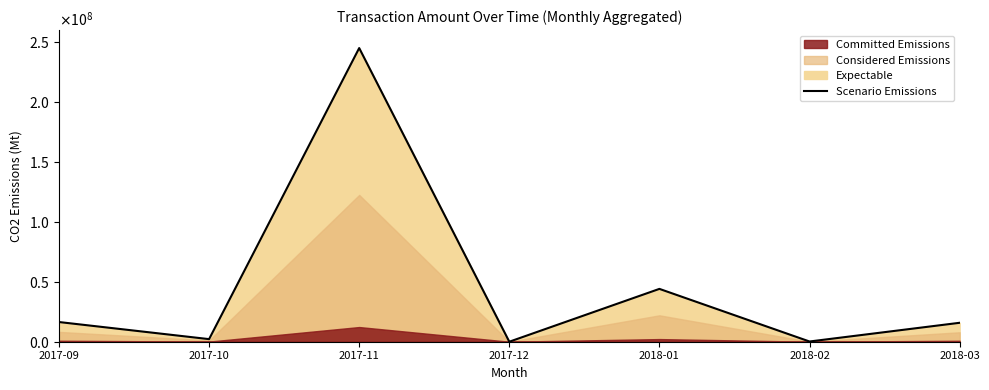

How many points are lower than both their immediate neighbors (excluding endpoints)?

3